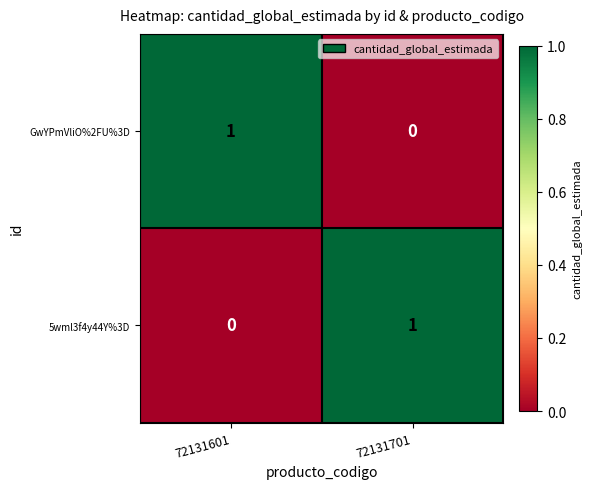

True or false: GwYPmVliO%2FU%3D has a value of 1 at 72131601.

True